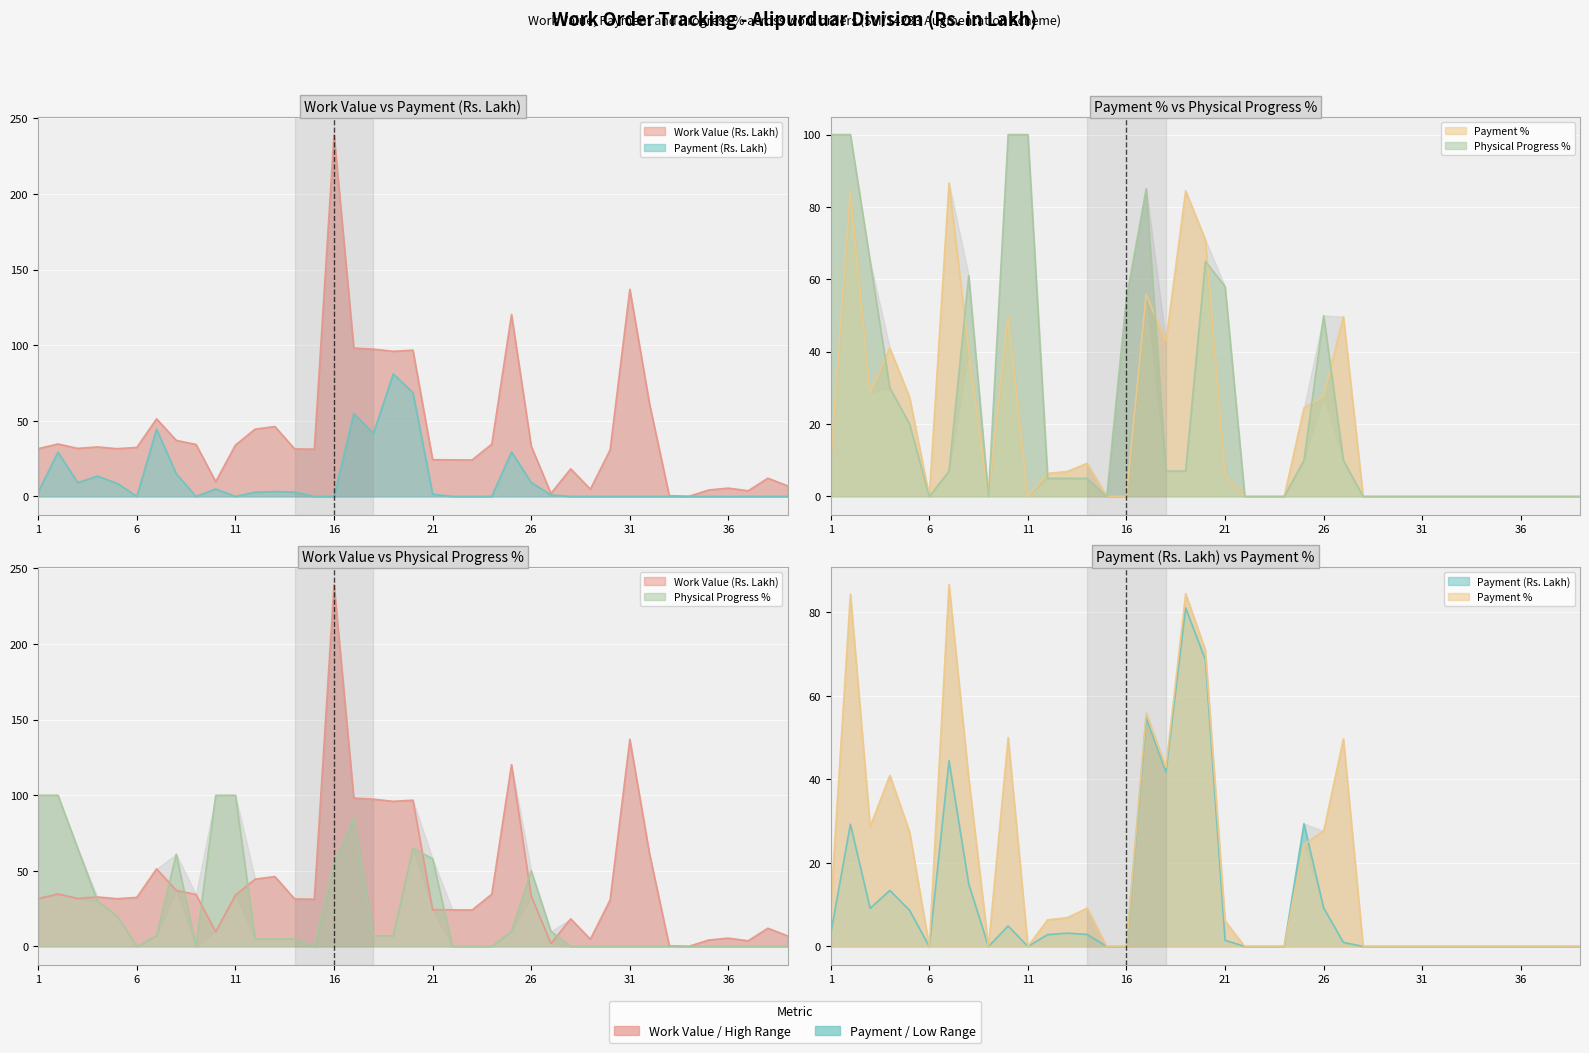

What is the sum of the Payment % values at 36 and 18?

42.9